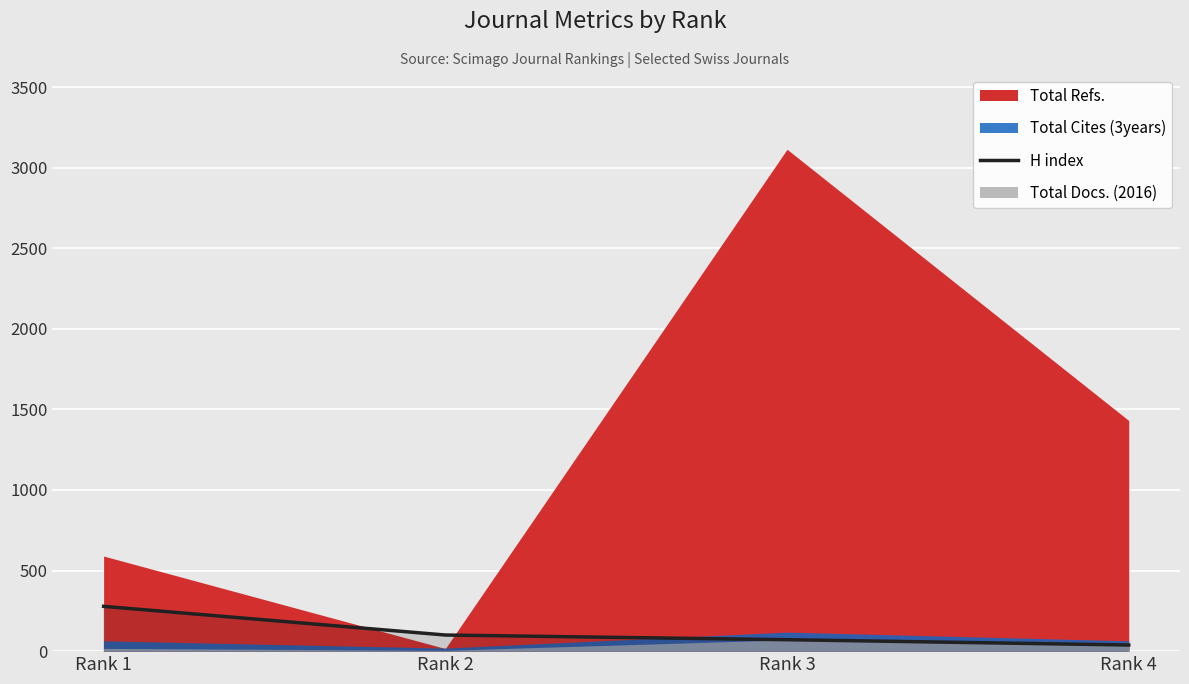

What is the sum of the values at Rank 1 and Rank 3?

349